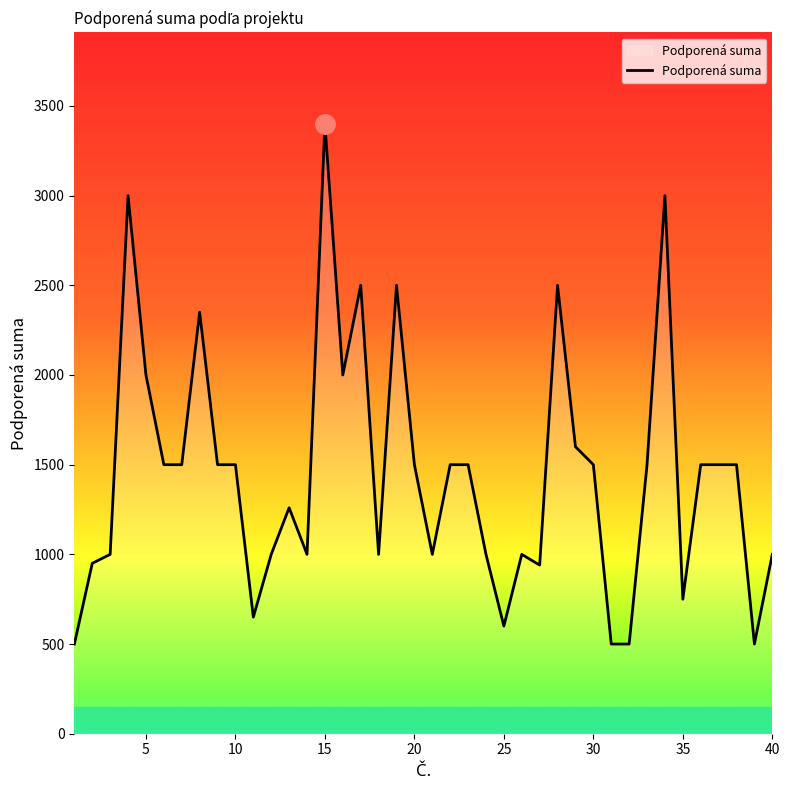

What is the smallest value displayed?

500